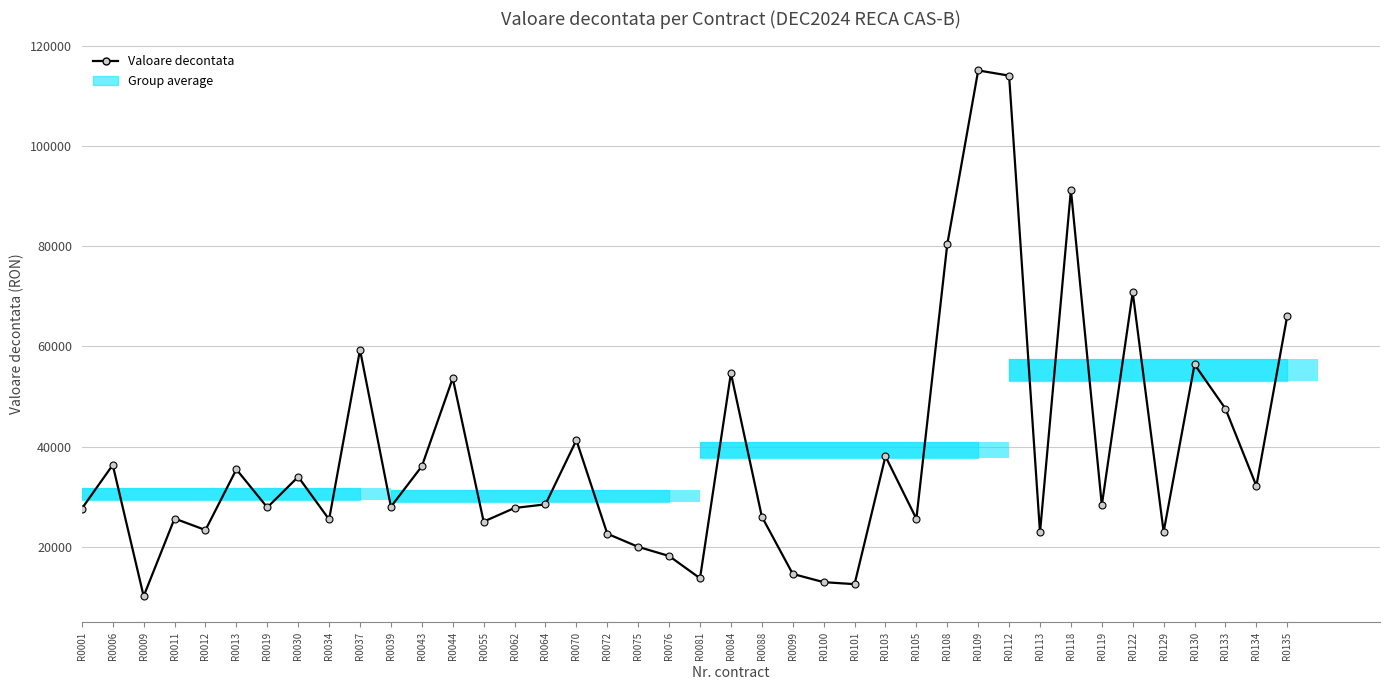

How many bars are there in total?

40